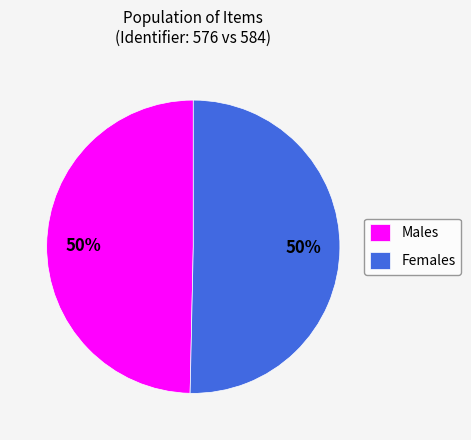

To the nearest percent, what portion does Females represent?

50%